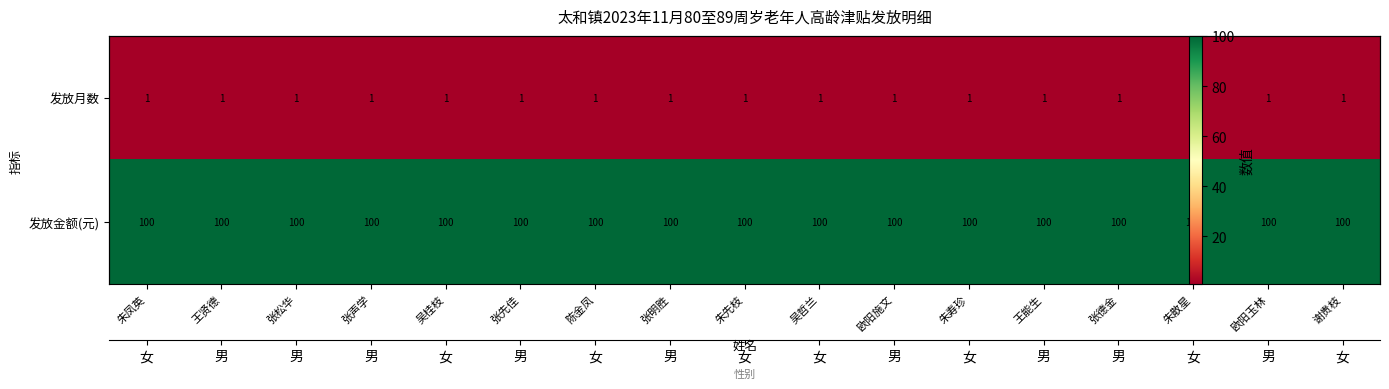

How many data points does each series have?

17